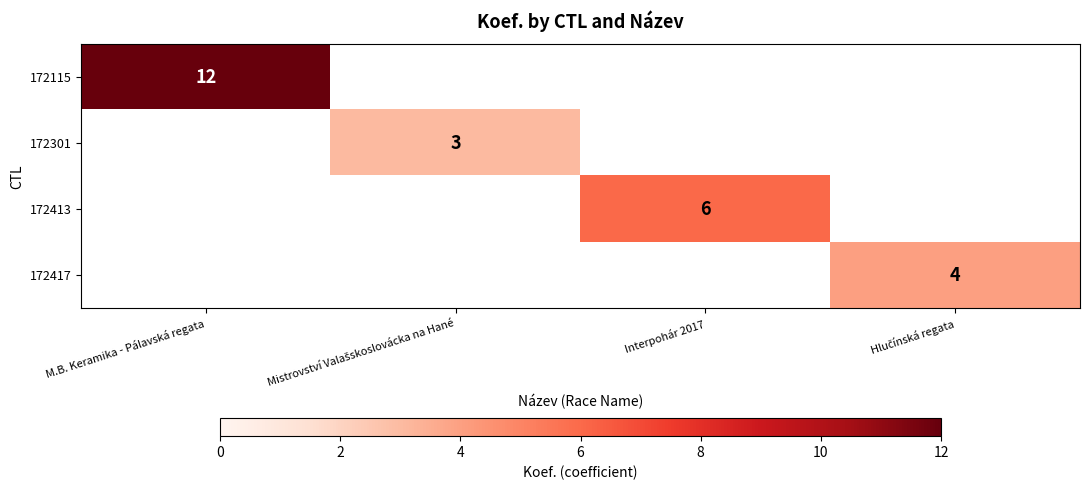

At how many categories does at least one series exceed 8?

1